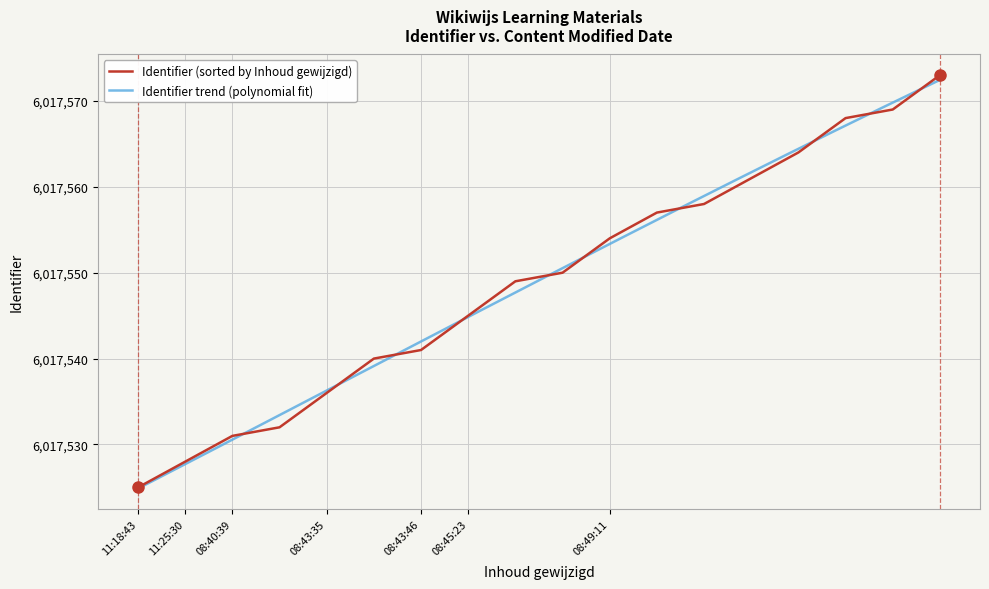

What is the maximum value for Identifier (sorted by Inhoud gewijzigd)?

6017573